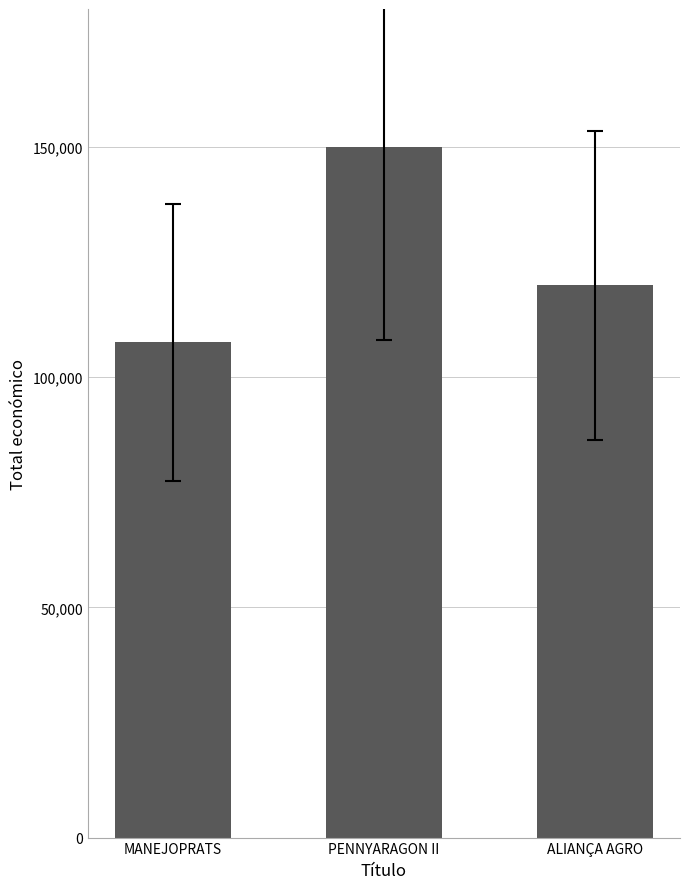

What is the value of the 2nd bar from the left?

150000